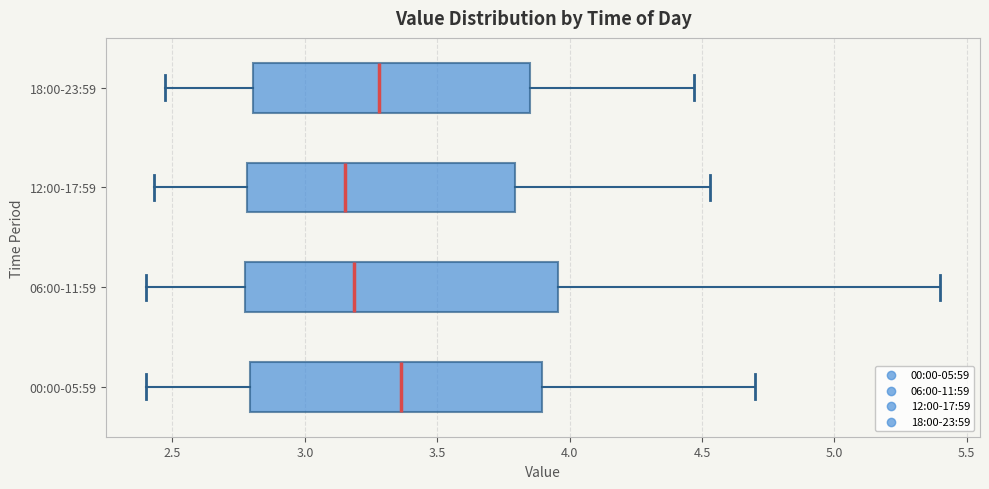

Where is the left edge of the box for 06:00-11:59 on the x-axis? The values are not printed on the chart, so give them approximately, as read against the axis.

2.80